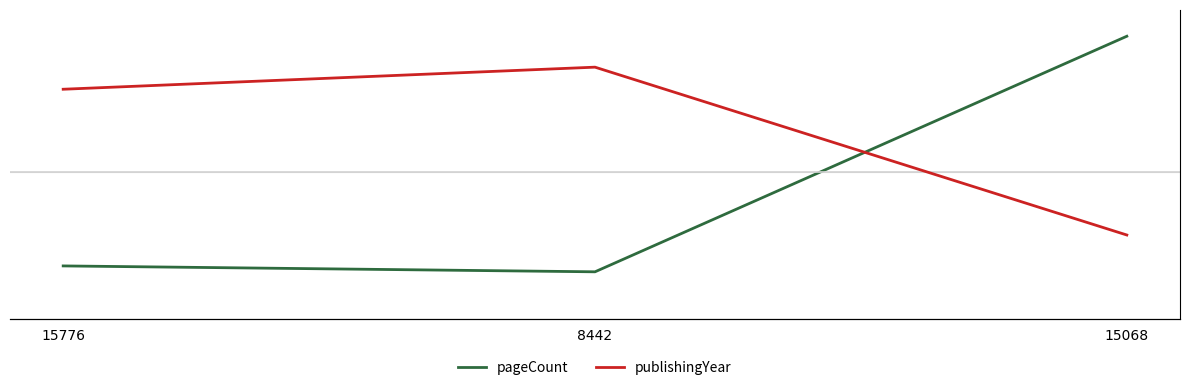

What is the difference between the maximum and minimum values in the pageCount series?

320